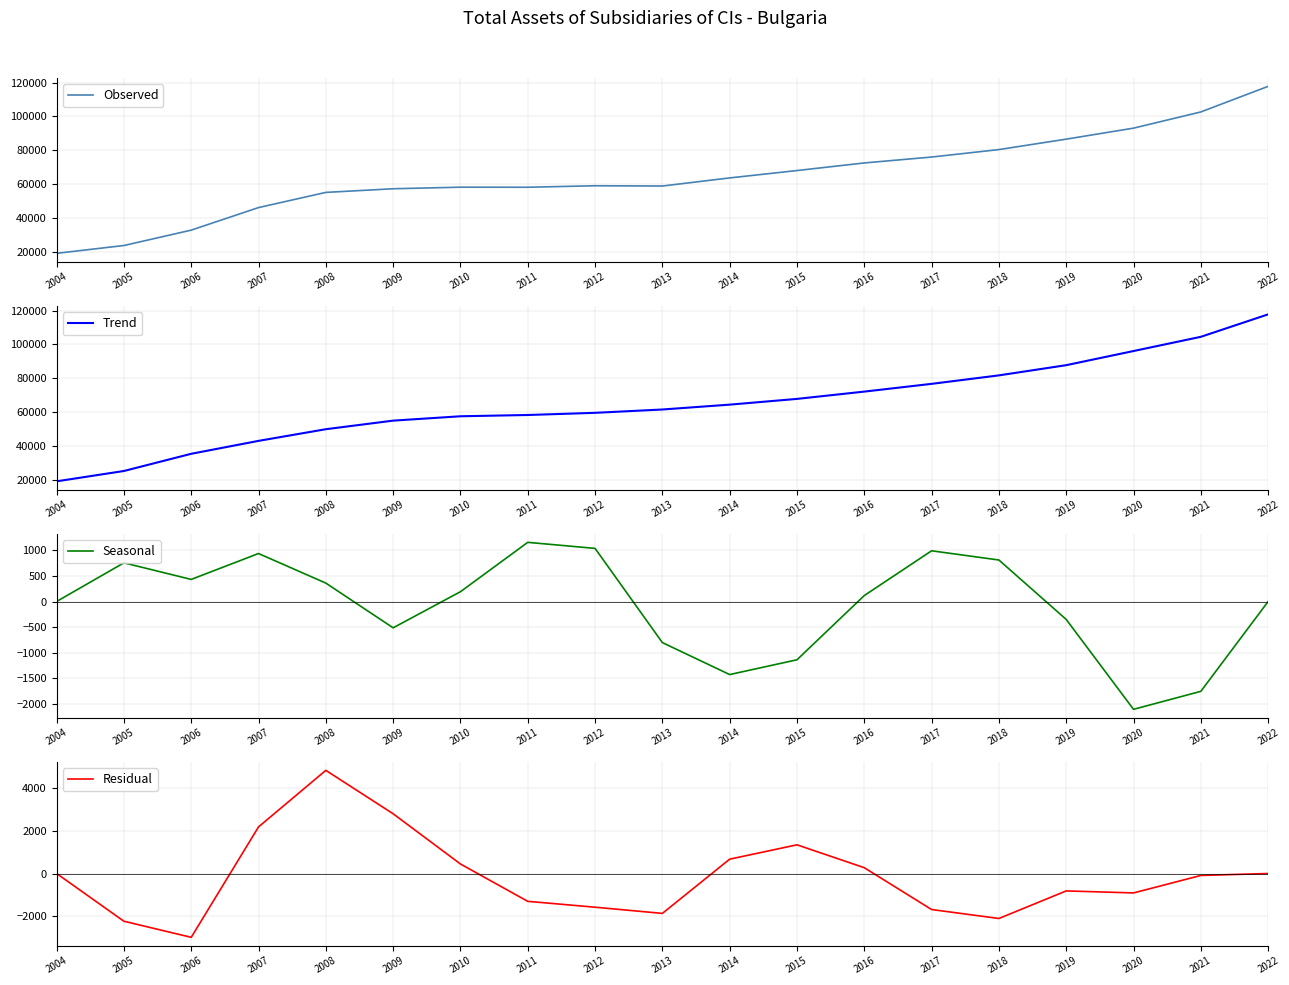

What is the difference between the highest and lowest values at 2006?

38371.9